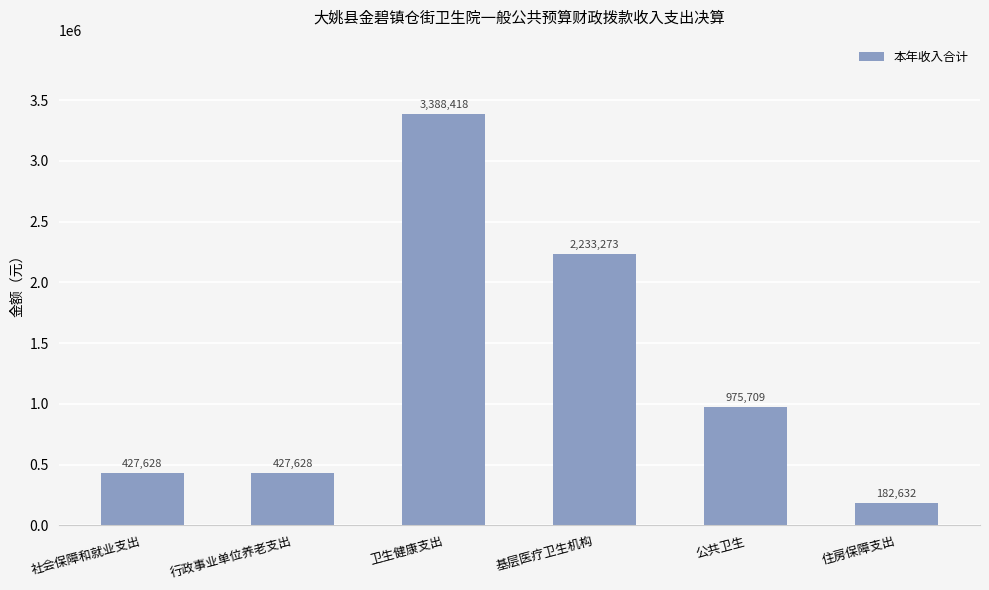

Which has a higher value, 卫生健康支出 or 行政事业单位养老支出?

卫生健康支出